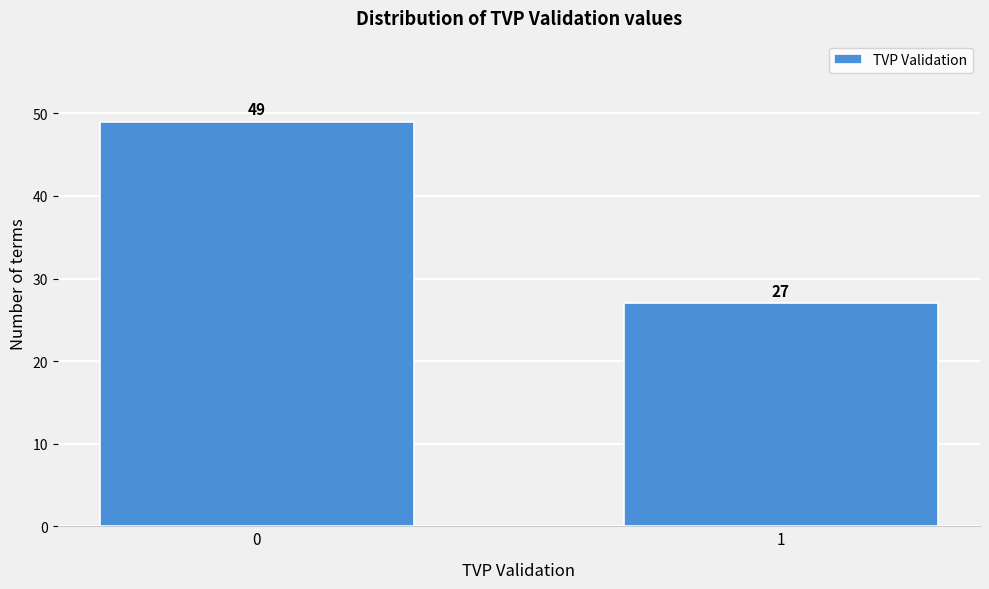

Reading right to left, what are all the values shown in this chart?

1=27	0=49